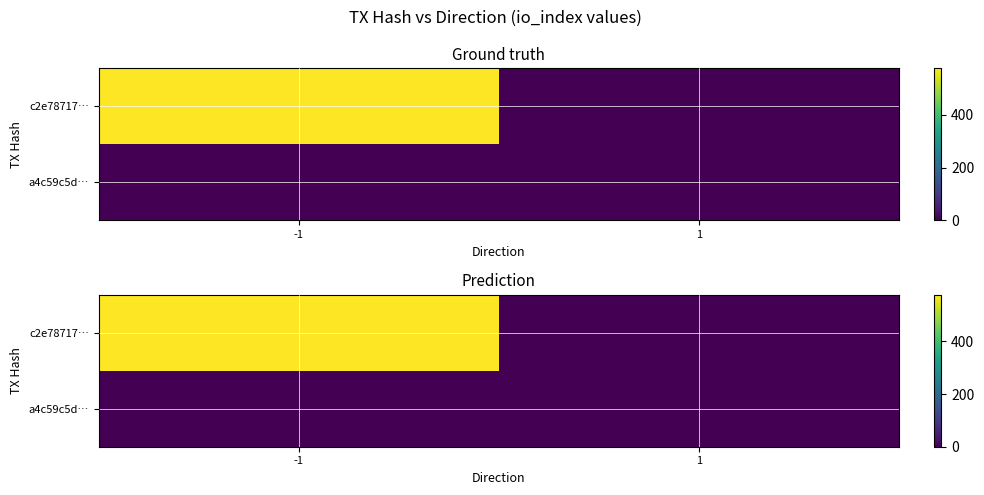

Is the value of c2e78717… at 1 greater than the value of a4c59c5d… at 1?

No